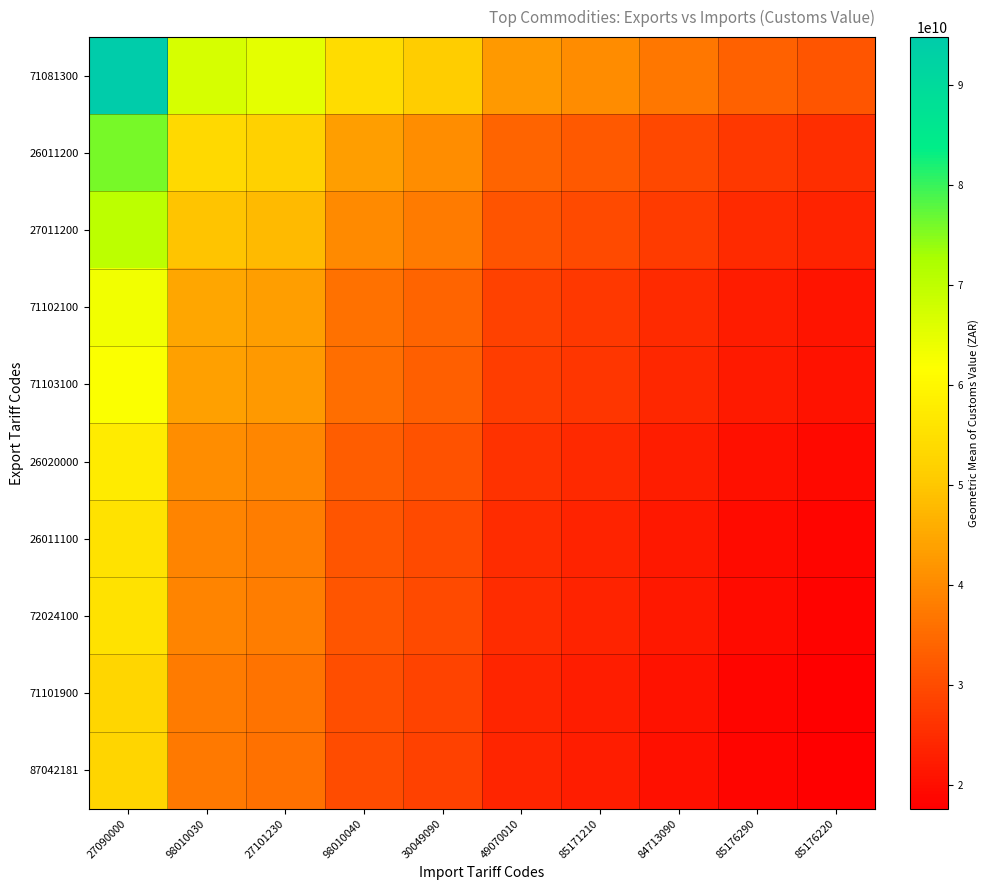

Reading left to right, extract all data points from this chart.

71081300: 27090000=94784225223.5	98010030=66947013697.0	27101230=64969674536.6	98010040=54207007457.4	30049090=50899054740.8	49070010=42603111472.8	85171210=40392539568.5	84713090=37081055647.0	85176290=33513149068.8	85176220=31716173137.8
26011200: 27090000=75812850984.8	98010030=53547348847.6	27101230=51965780619.8	98010040=43357296733.8	30049090=40711441626.8	49070010=34075958673.1	85171210=32307840001.7	84713090=29659160472.1	85176290=26805382123.4	85176220=25368076831.8
27011200: 27090000=70133600007.0	98010030=49536039032.0	27101230=48072948381.4	98010040=40109338549.0	30049090=37661688297.9	49070010=31523279027.1	85171210=29887612698.0	84713090=27437349605.9	85176290=24797351945.7	85176220=23467717284.8
71102100: 27090000=63369907435.6	98010030=44758777645.4	27101230=43436787627.9	98010040=36241189257.3	30049090=34029590682.2	49070010=28483170318.0	85171210=27005247840.6	84713090=24791288407.2	85176290=22405892429.5	85176220=21204487890.4
71103100: 27090000=61993775571.0	98010030=43786802418.8	27101230=42493520547.9	98010040=35454180764.4	30049090=33290608948.2	49070010=27864633857.0	85171210=26418805733.2	84713090=24252924326.8	85176290=21919329267.6	85176220=20744014258.1
26020000: 27090000=57715424592.0	98010030=40764961802.2	27101230=39560932662.0	98010040=33007395944.7	30049090=30993137821.9	49070010=25941623321.7	85171210=24595575540.6	84713090=22579167218.4	85176290=20406619596.9	85176220=19312416119.5
26011100: 27090000=55568859787.0	98010030=39248822349.0	27101230=38089573726.2	98010040=31779777592.4	30049090=29840434202.1	49070010=24976796743.7	85171210=23680811468.7	84713090=21739397849.6	85176290=19647652098.6	85176220=18594144478.4
72024100: 27090000=55415954966.3	98010030=39140824197.4	27101230=37984765395.4	98010040=31692331472.2	30049090=29758324433.1	49070010=24908069894.9	85171210=23615650688.9	84713090=21679579117.6	85176290=19593589072.4	85176220=18542980313.1
71101900: 27090000=53192856492.3	98010030=37570628274.7	27101230=36460946595.6	98010040=30420943588.0	30049090=28564522293.0	49070010=23908843368.8	85171210=22668271598.6	84713090=20809868593.3	85176290=18807561330.2	85176220=17799099399.0
87042181: 27090000=52829803870.5	98010030=37314200701.5	27101230=36212092837.3	98010040=30213314142.0	30049090=28369563319.3	49070010=23745660399.4	85171210=22513555796.9	84713090=20667836789.6	85176290=18679195701.8	85176220=17677616738.9